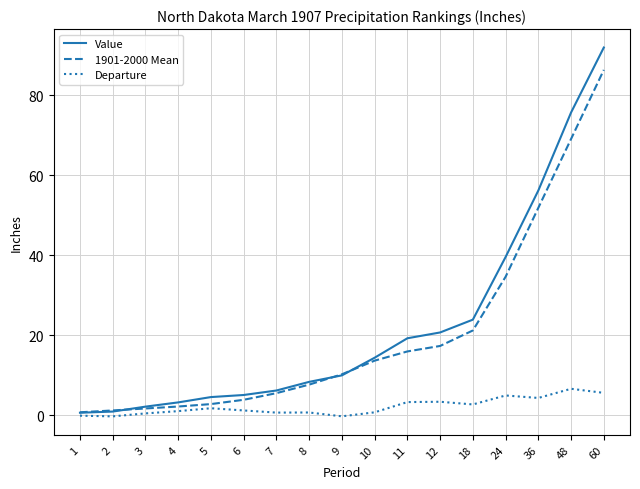

Rank the series by their maximum value, from highest to lowest.

Value, 1901-2000 Mean, Departure